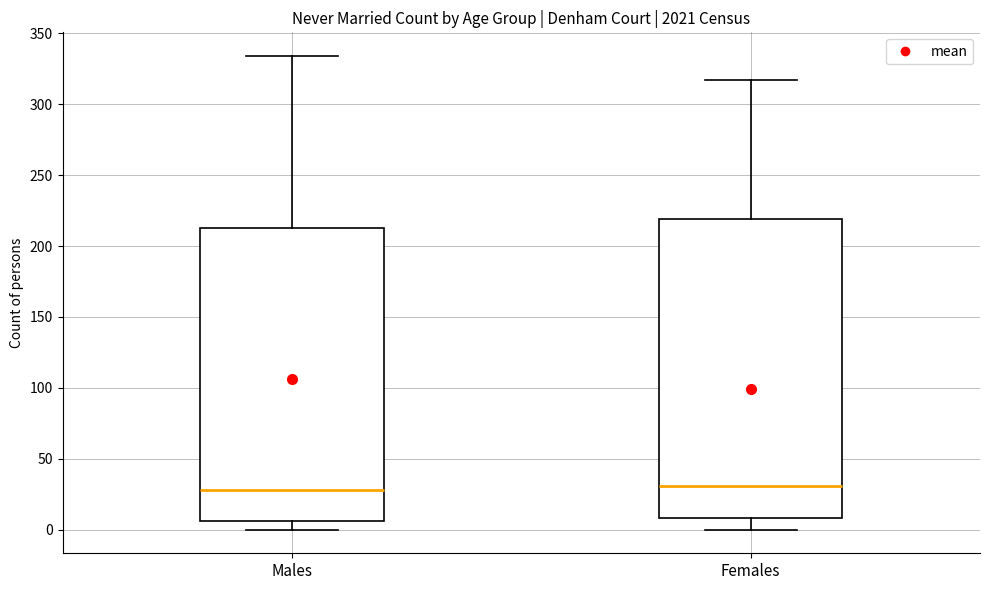

Where does the median line of the box for Males sit on the y-axis? The values are not printed on the chart, so give them approximately, as read against the axis.

30